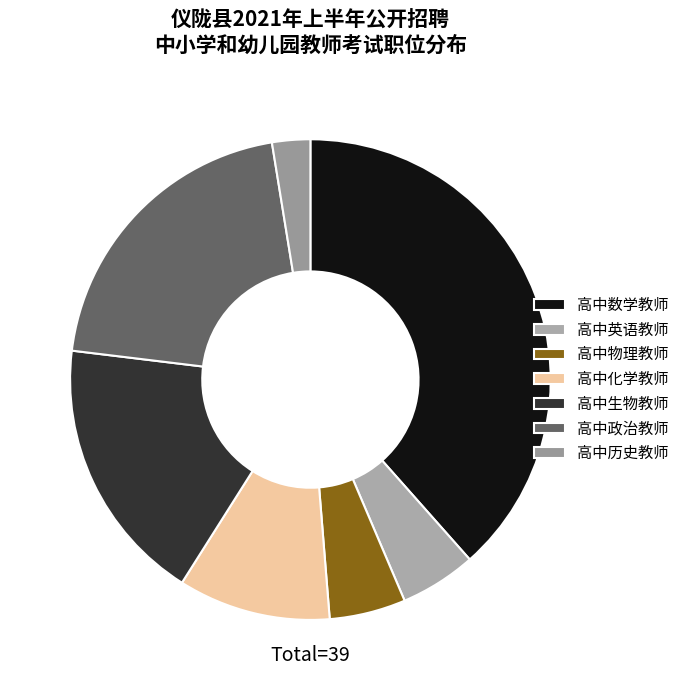

To the nearest percent, what is the difference between the largest and smallest slice percentages?

36%